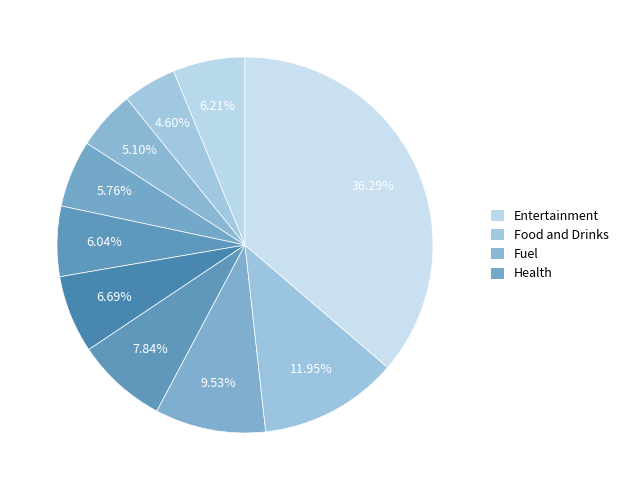

How many segments does this pie chart have?

10